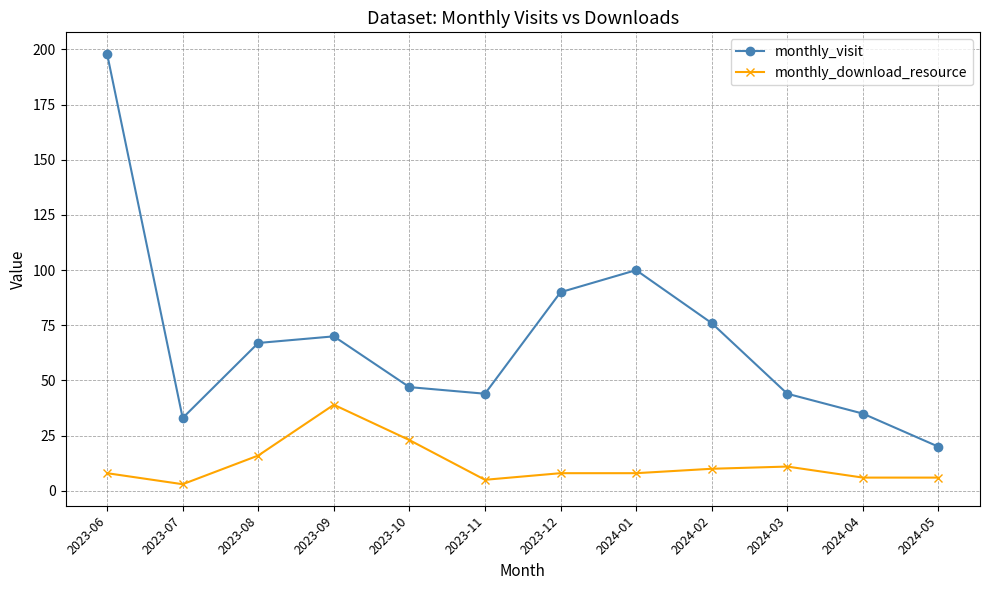

Which category has the lowest value in the monthly_download_resource series?

2023-07